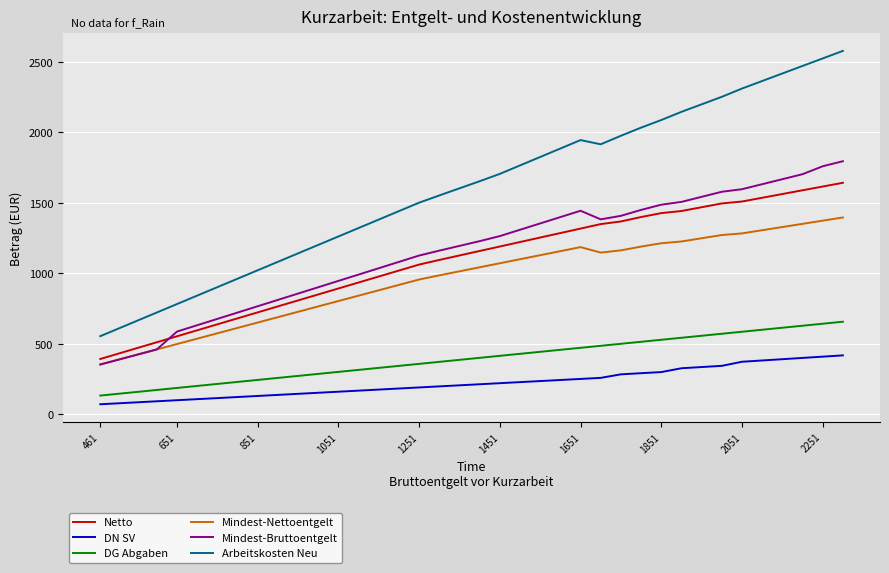

How many lines are shown in the chart?

6